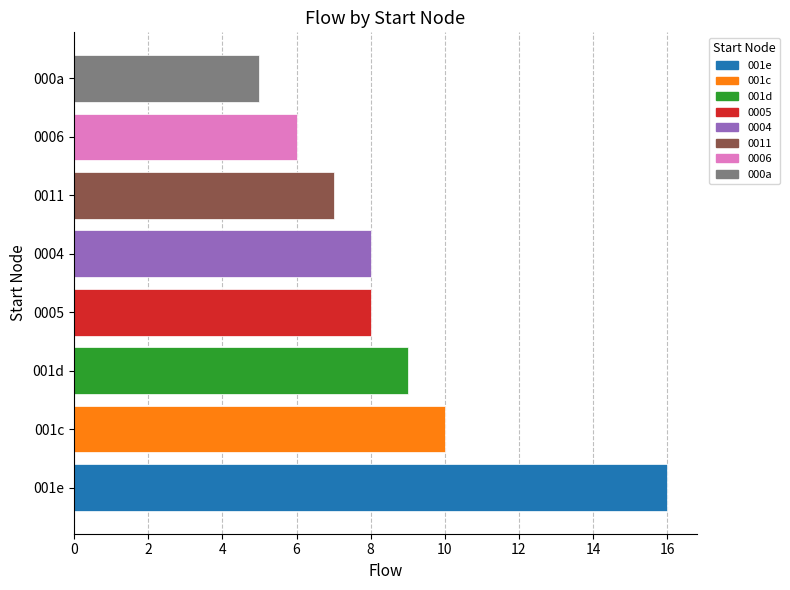

Read the value at 000a.

5